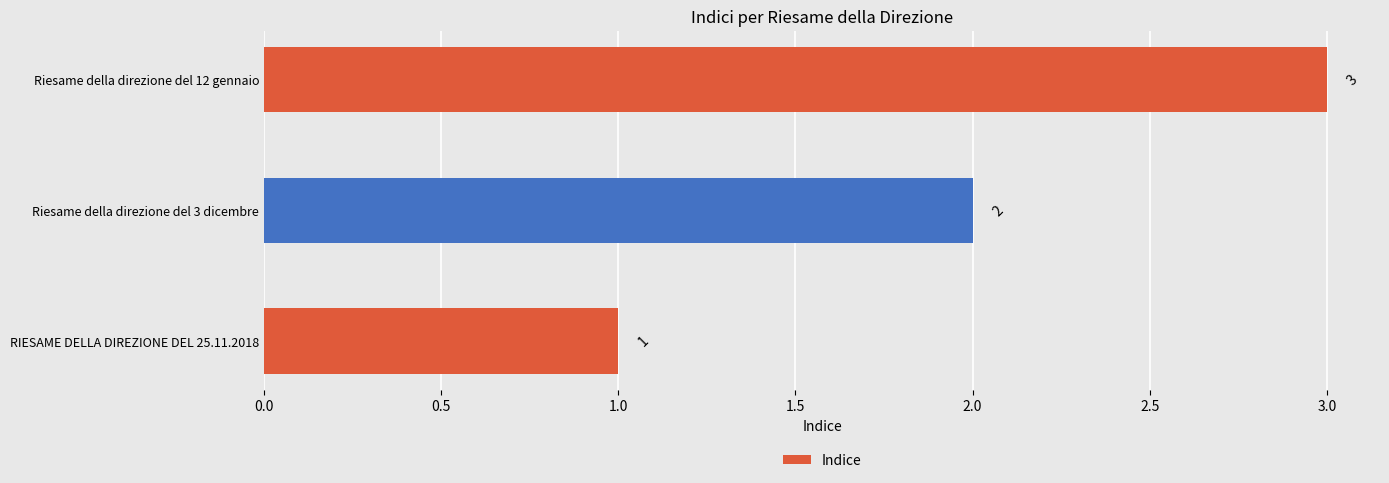

What is the sum of the values at Riesame della direzione del 12 gennaio and RIESAME DELLA DIREZIONE DEL 25.11.2018?

4